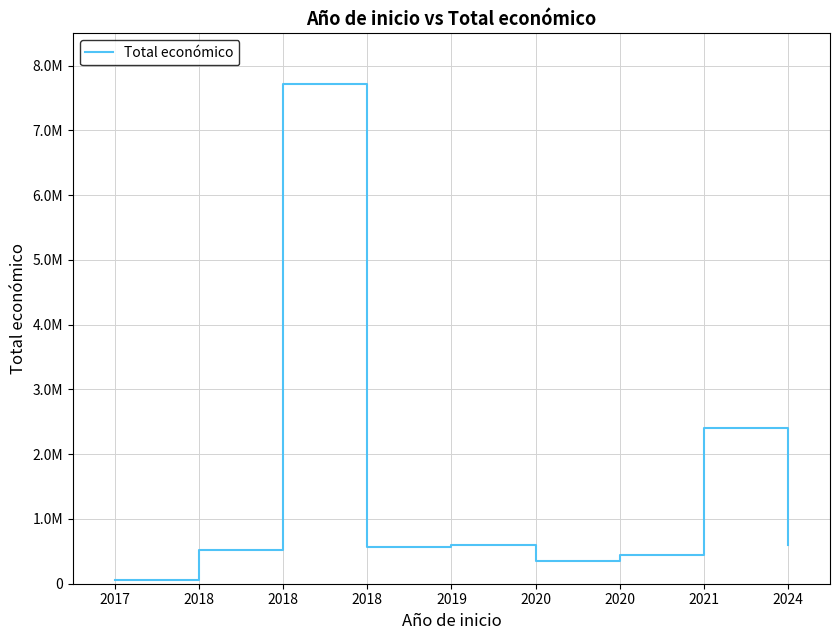

Does the chart display data point markers on the line(s)?

No